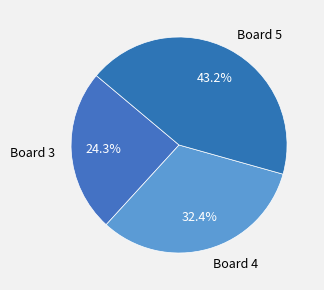

What is the ratio of the value at Board 5 to the value at Board 4?

1.3